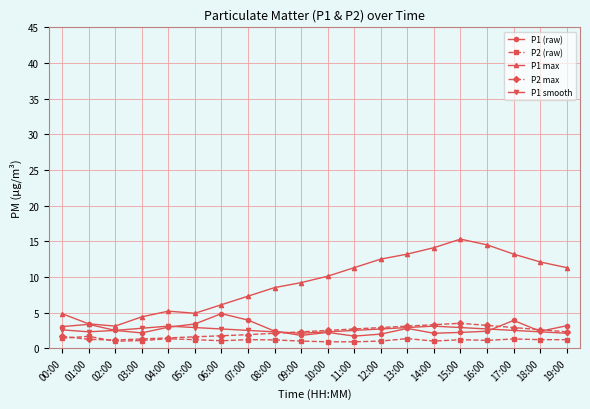

Is this an area chart (filled region under the line)?

No